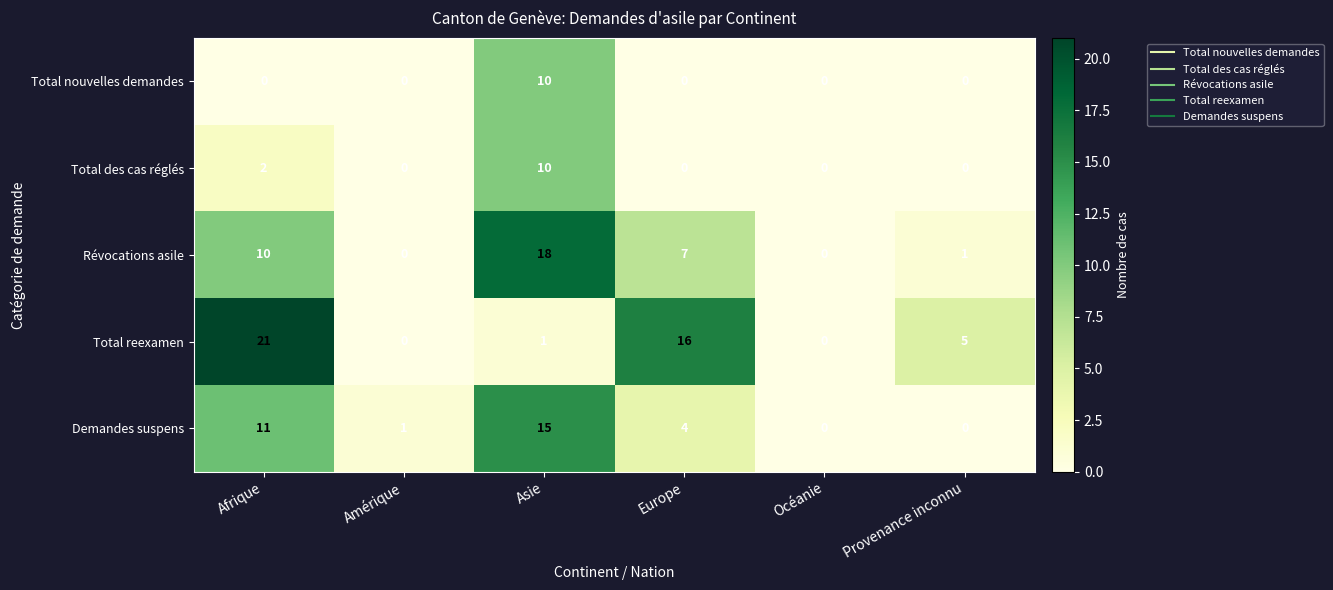

Which category has the highest value in the Demandes suspens series?

Asie